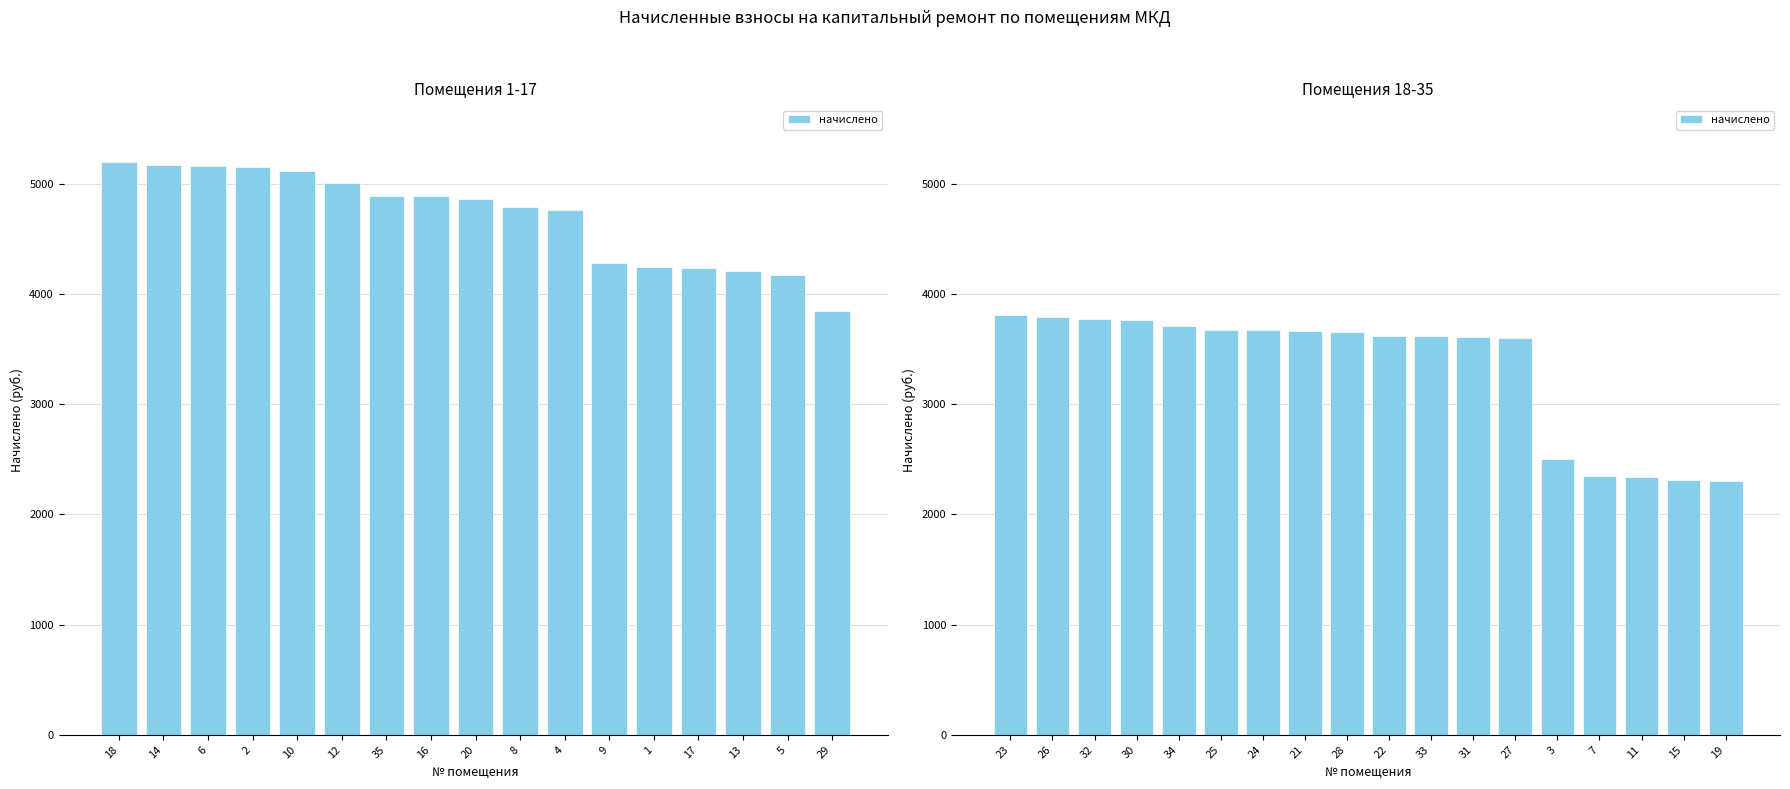

The value at 26 is 5592.6. True or false?

False